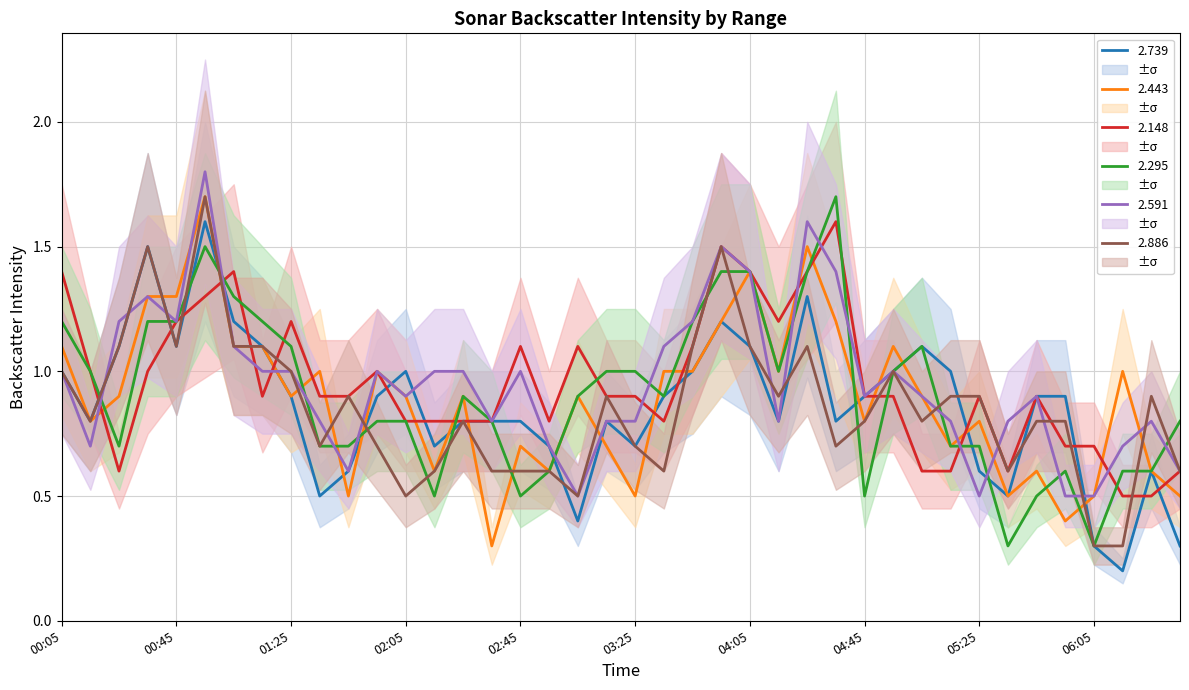

What is the highest value of the 2.591 series?

1.8